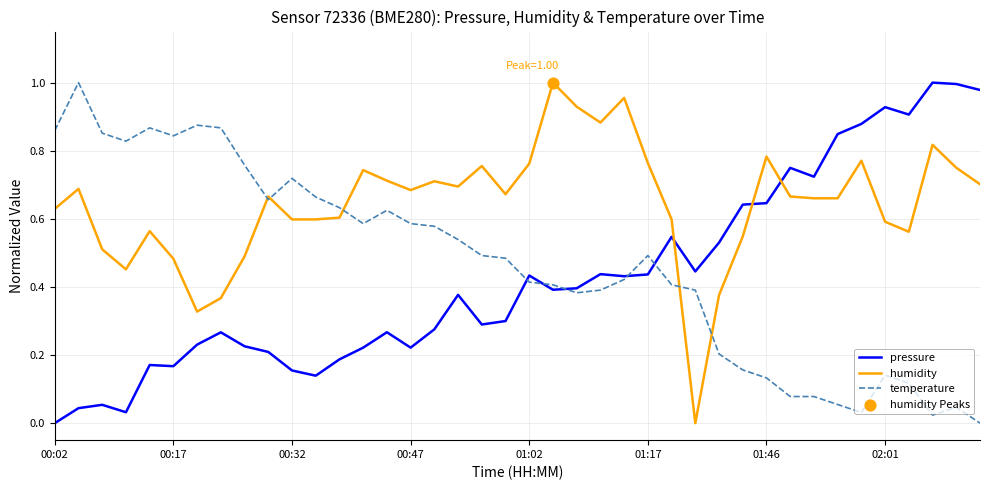

Which series has the largest total across all categories?

humidity